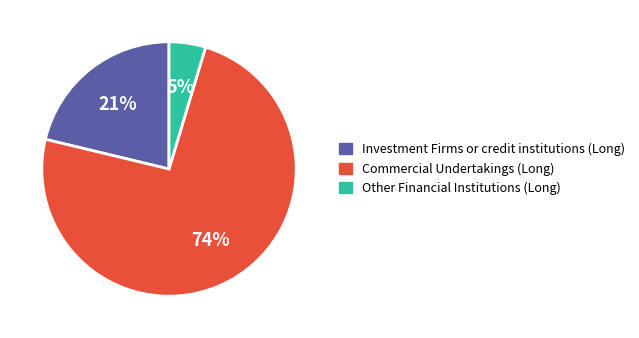

What is the ratio of the value at Investment Firms or credit institutions (Long) to the value at Commercial Undertakings (Long)?

0.3